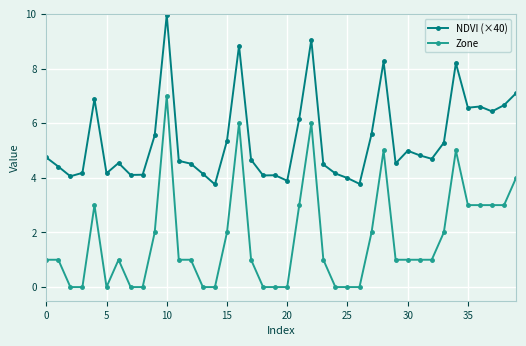

Which series has the widest spread of values?

Zone